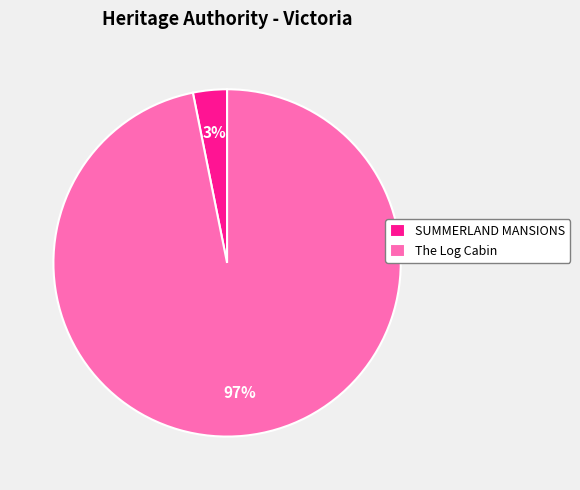

To the nearest percent, what portion does SUMMERLAND MANSIONS represent?

3%